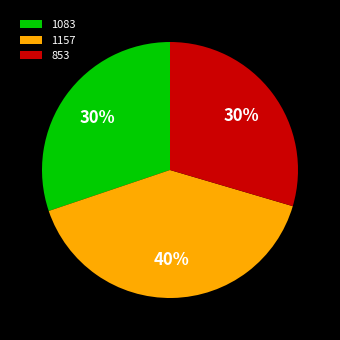

What percentage is the 1083 slice, to the nearest percent?

30%